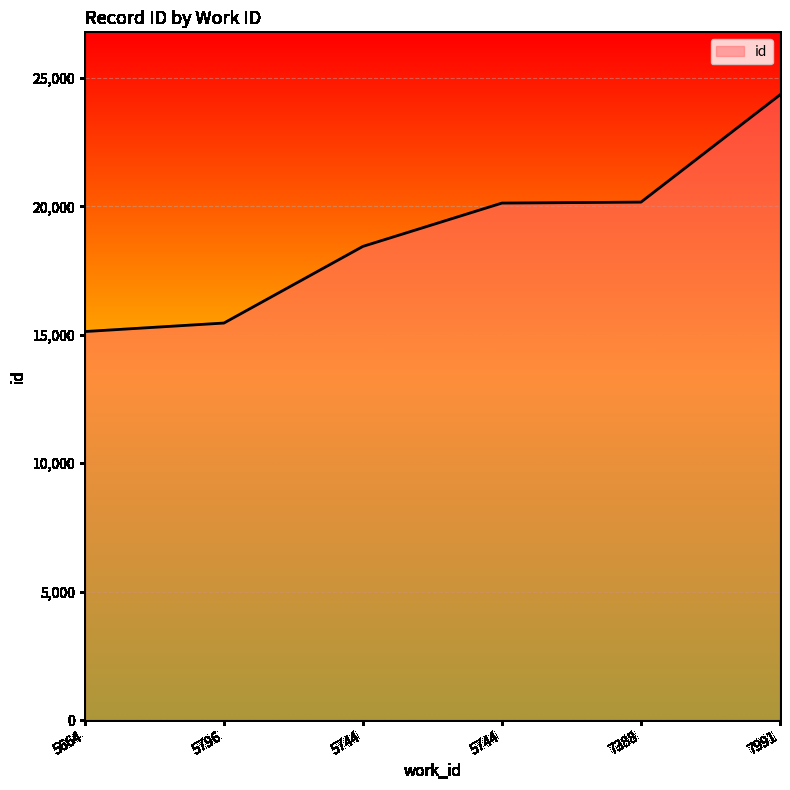

What is the ratio of the value at 5744 to the value at 5664?

1.2